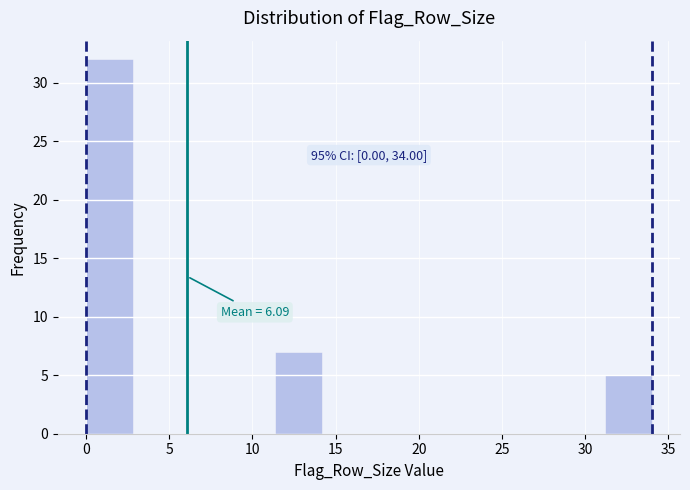

Over which range of the x-axis is the bar tallest?

0.0 to 3.0